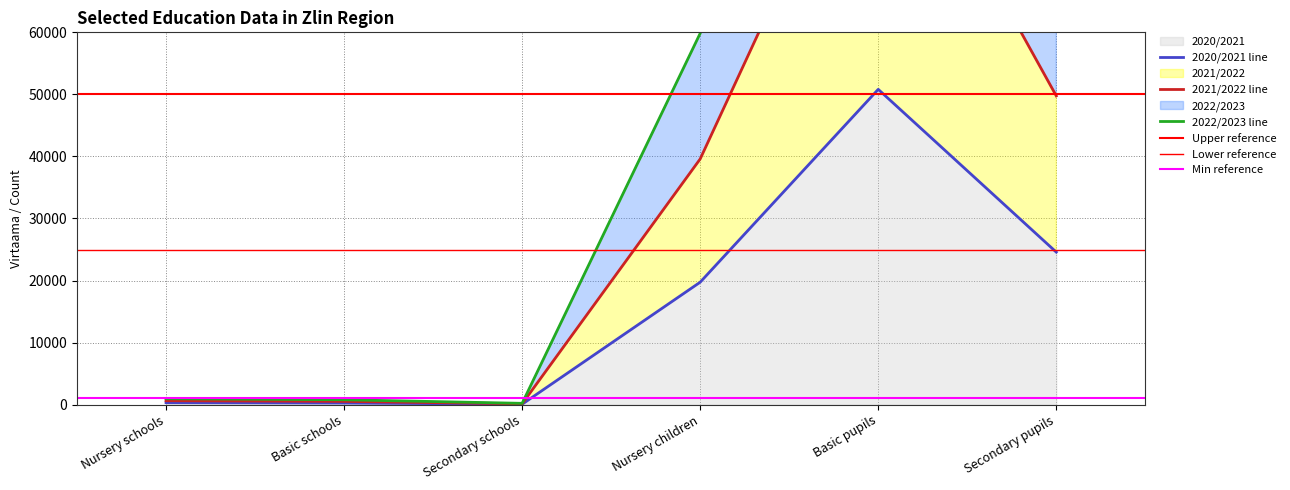

Is it true that 2020/2021 equals 10050 at Nursery children?

False